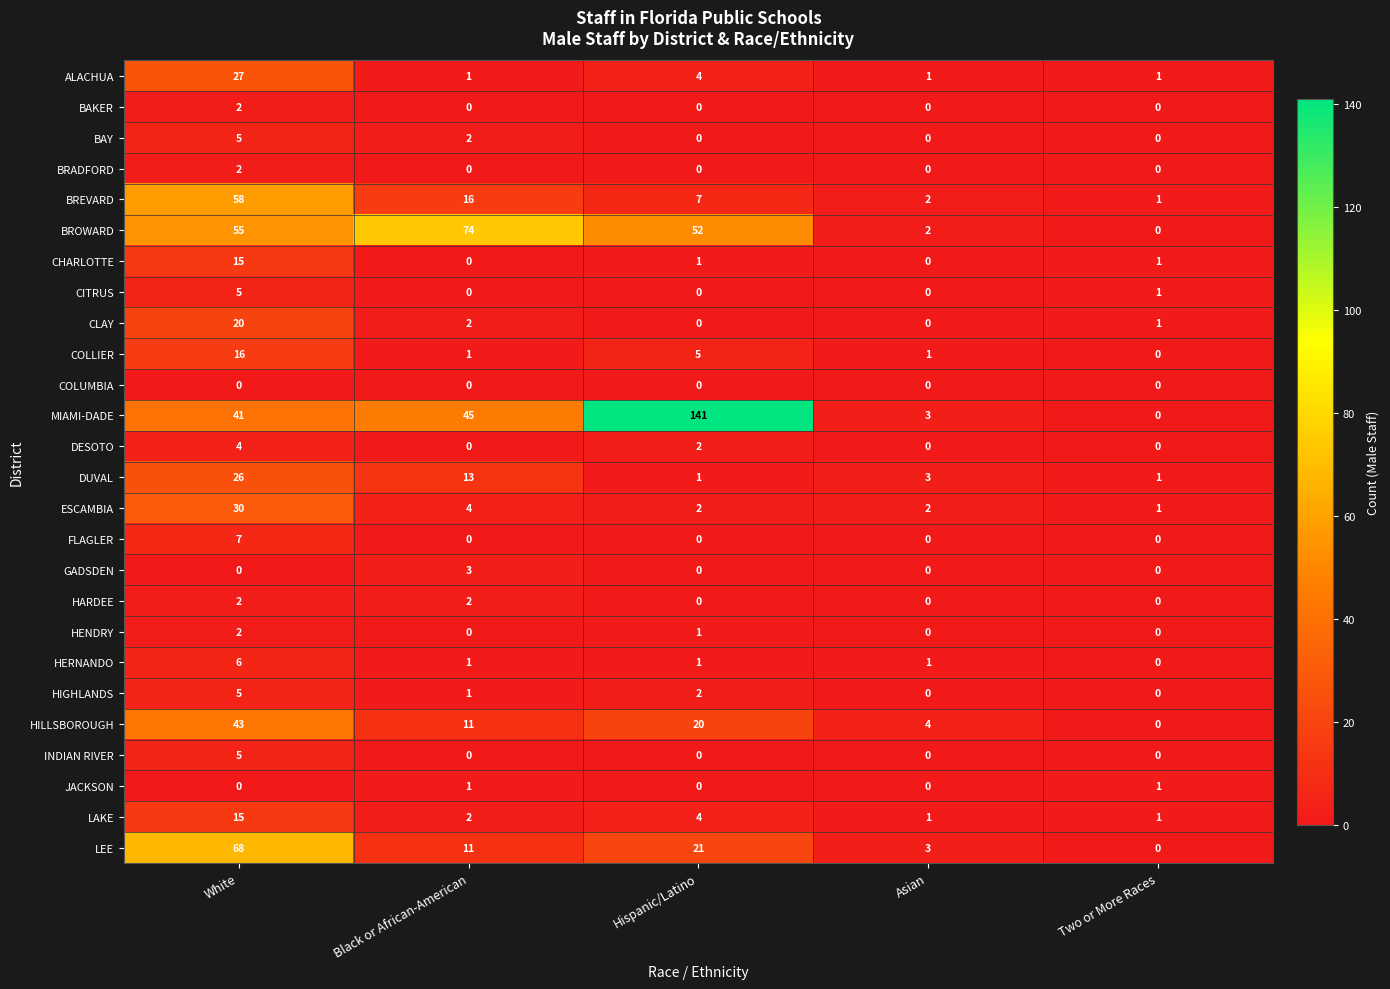

The COLLIER series shows 2 at Black or African-American. True or false?

False